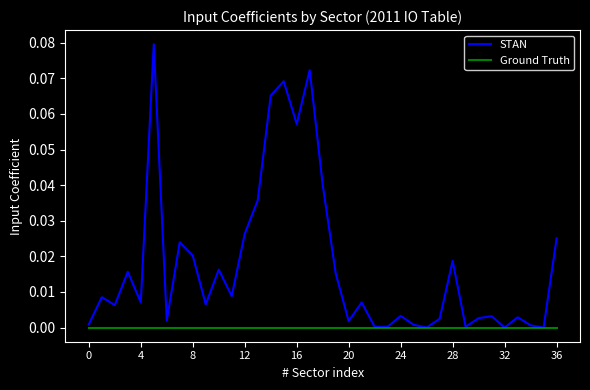

Which series has the widest spread of values?

STAN